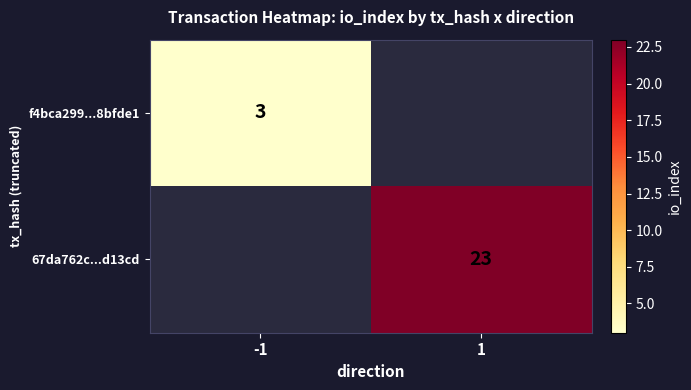

Is it true that f4bca299...8bfde1 equals 3 at -1?

True